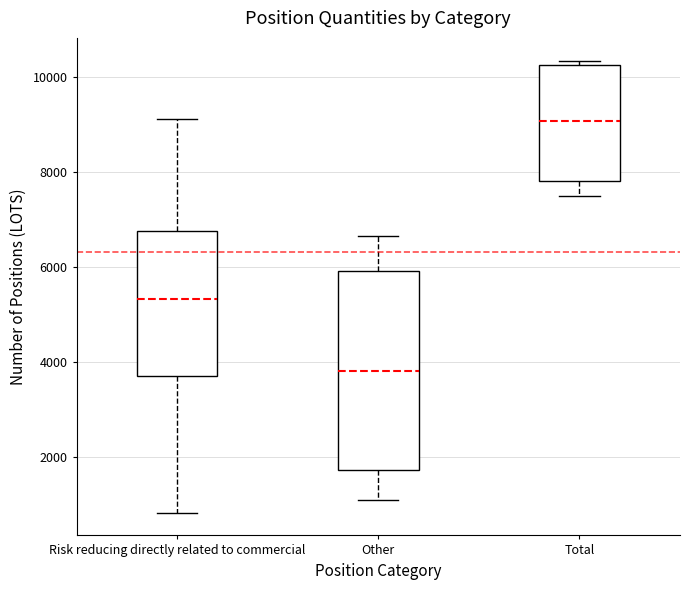

Where is the upper edge of the box for Total on the y-axis? The values are not printed on the chart, so give them approximately, as read against the axis.

10200